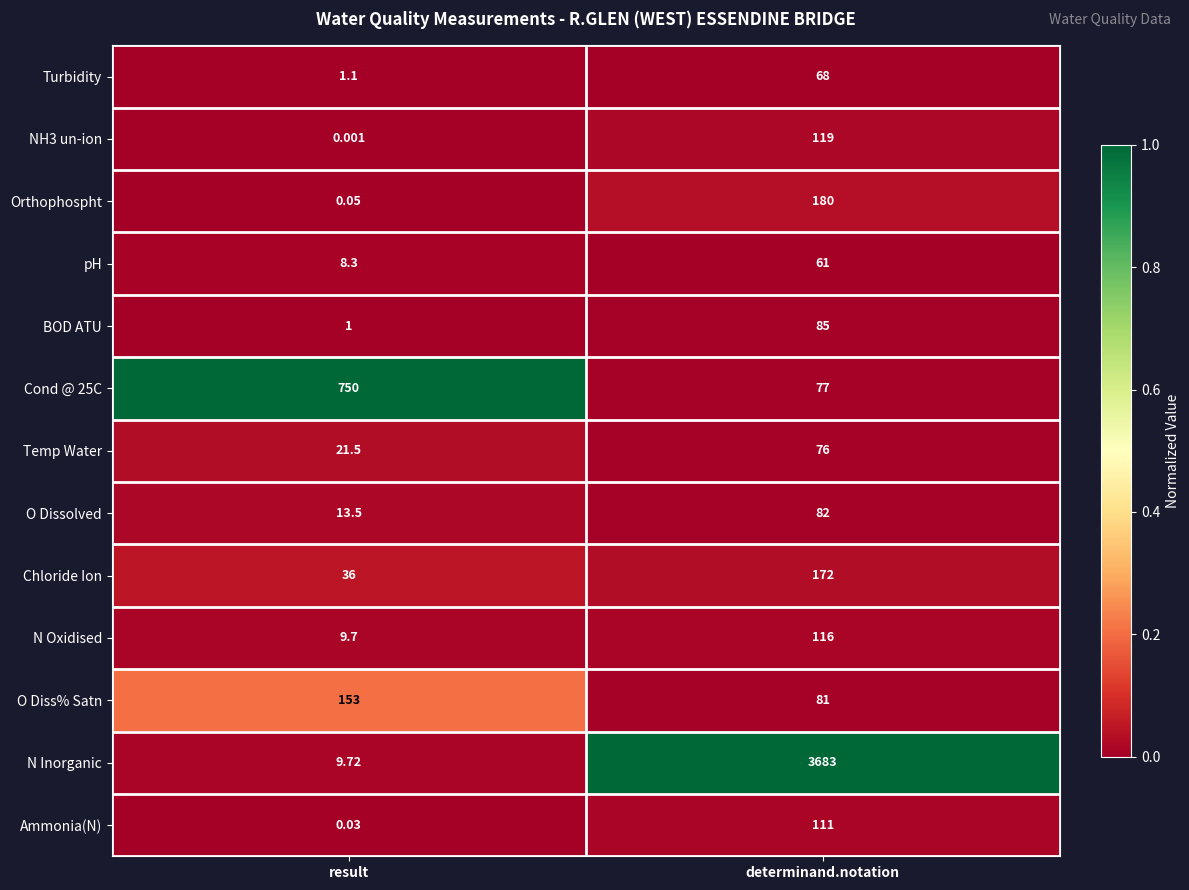

Rank the categories by N Oxidised value from highest to lowest.

determinand.notation, result